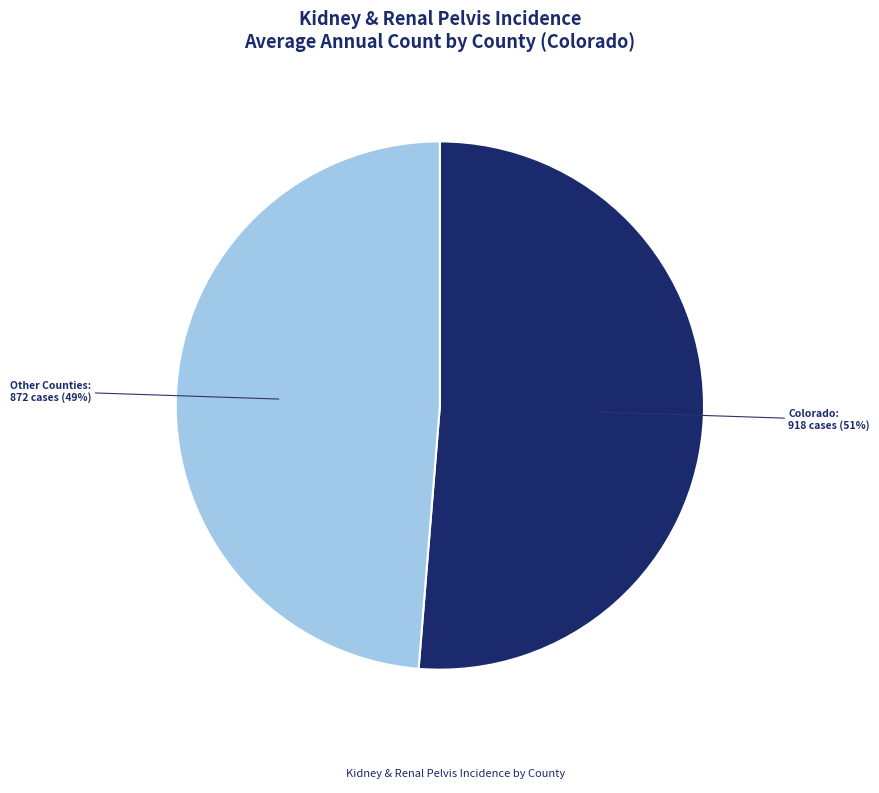

Does any single category account for the majority?

Yes